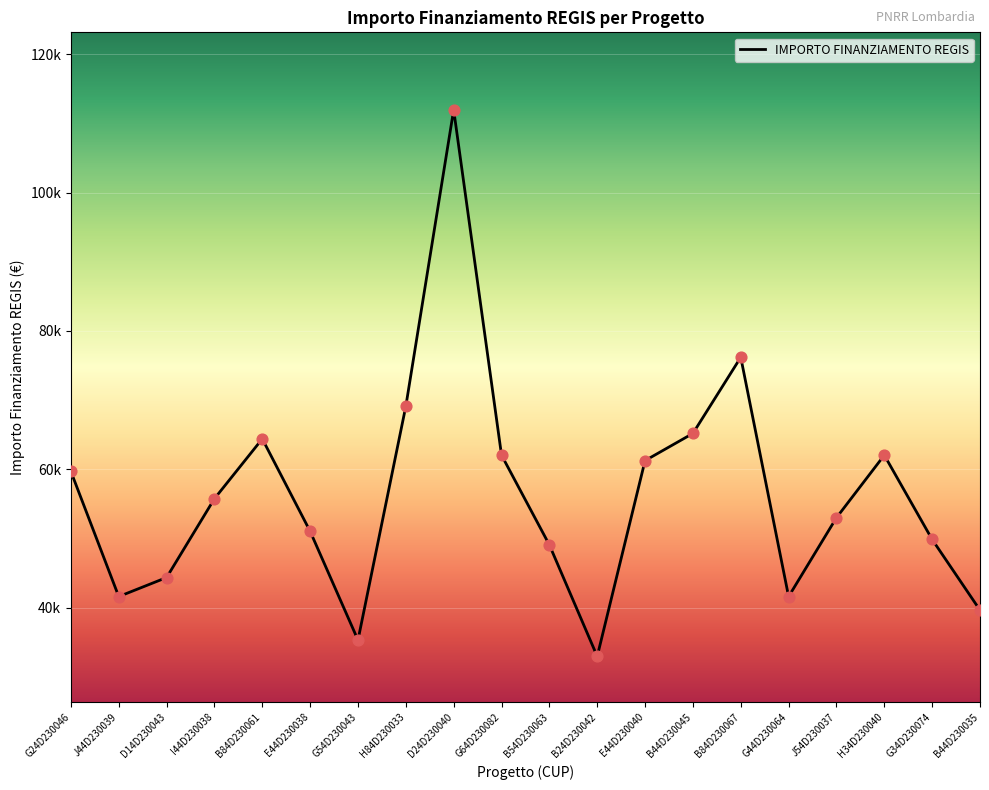

Approximately how many times larger is the value at B44D230045 compared to G54D230043?

1.8